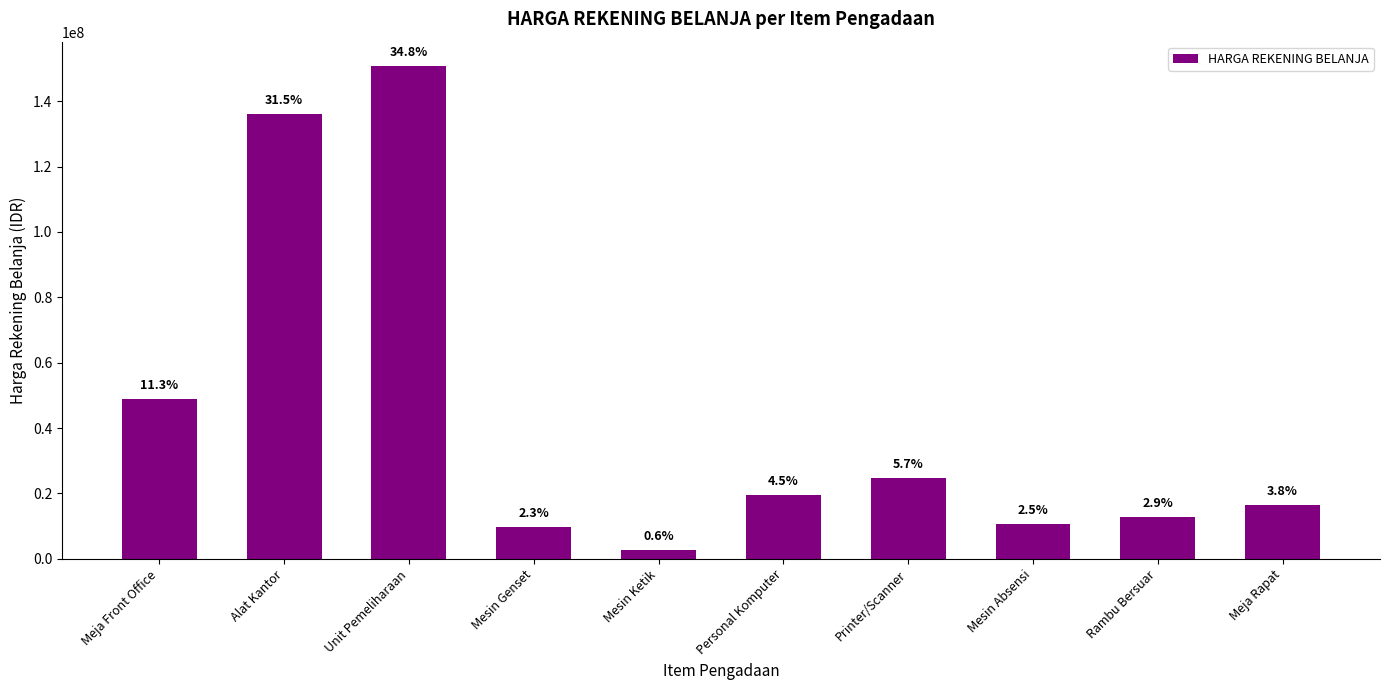

What is the change in value from Personal Komputer to Printer/Scanner?

+5000000